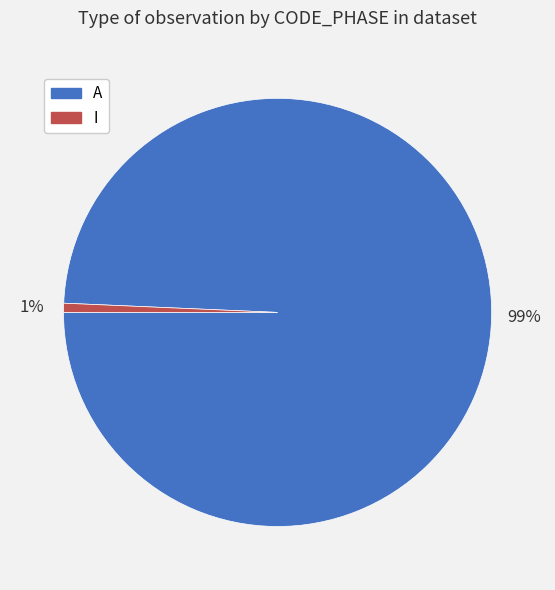

What is the smallest slice in the pie chart?

I